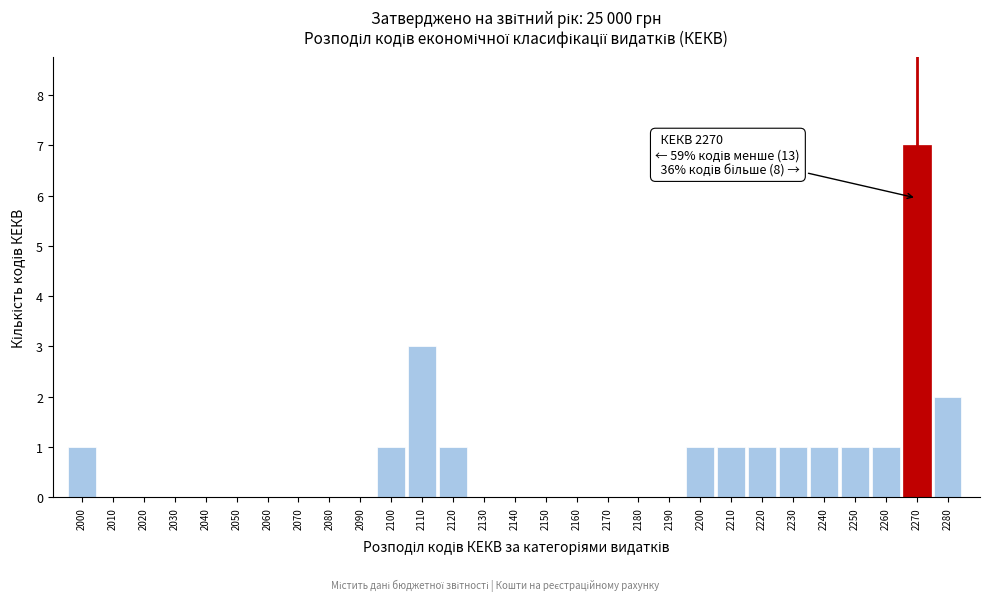

Reading right to left, extract all data points from this chart.

2280=2	2270=7	2260=1	2250=1	2240=1	2230=1	2220=1	2210=1	2200=1	2190=0	2180=0	2170=0	2160=0	2150=0	2140=0	2130=0	2120=1	2110=3	2100=1	2090=0	2080=0	2070=0	2060=0	2050=0	2040=0	2030=0	2020=0	2010=0	2000=1